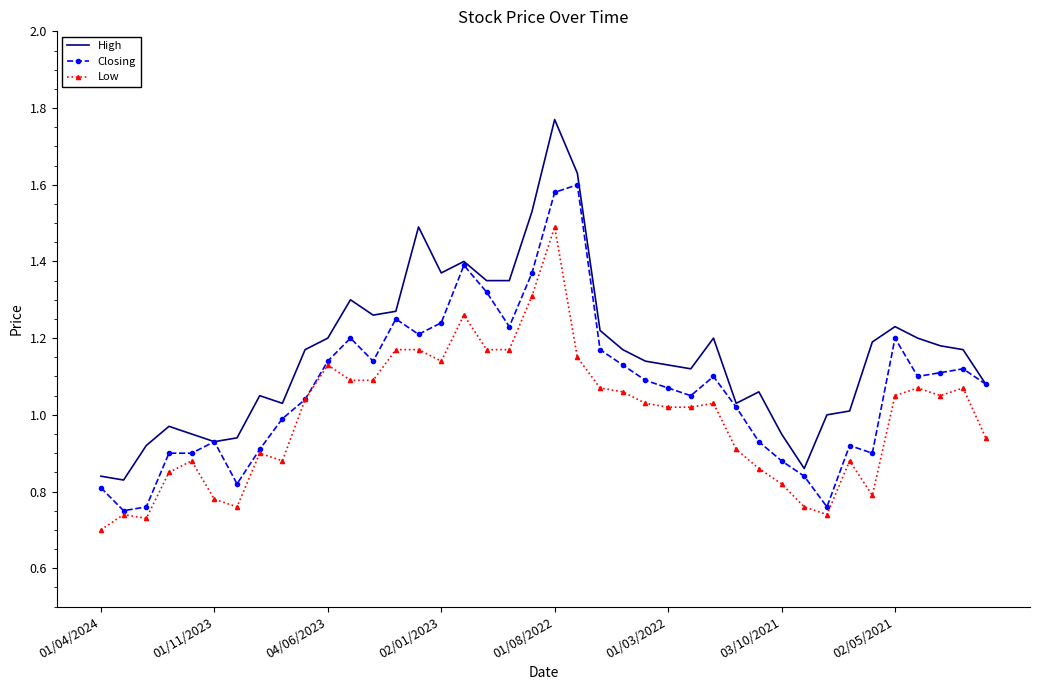

Rank the series by their average value, from highest to lowest.

High, Closing, Low